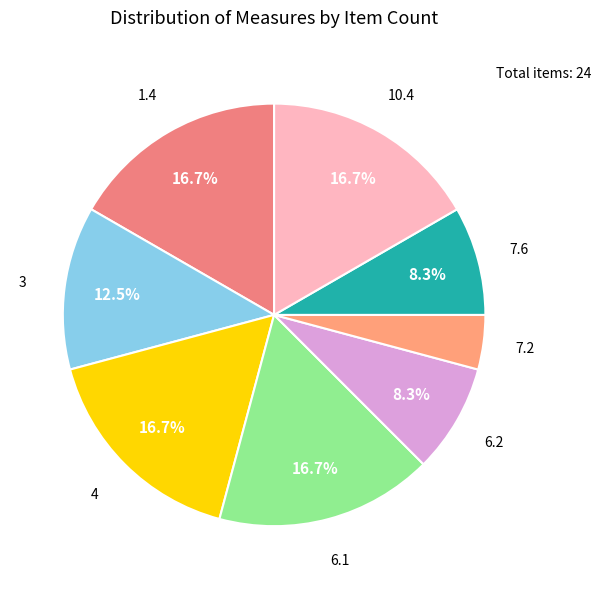

How many segments does this pie chart have?

8